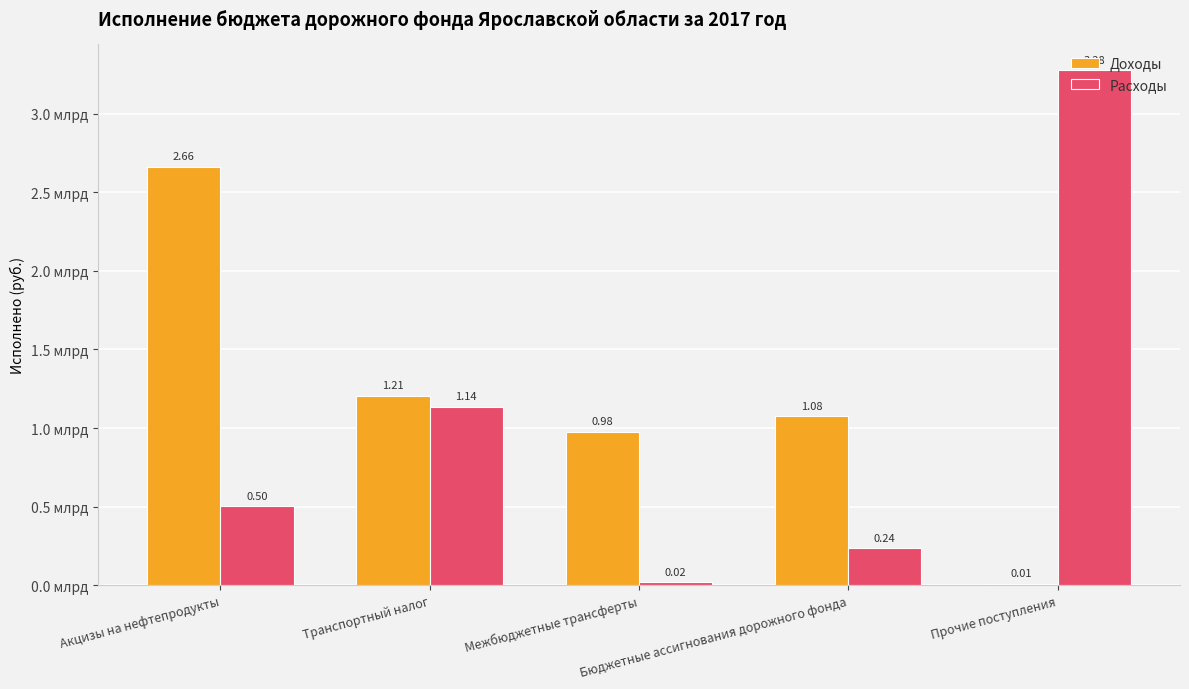

Are the bars grouped side by side (vs. stacked)?

Yes